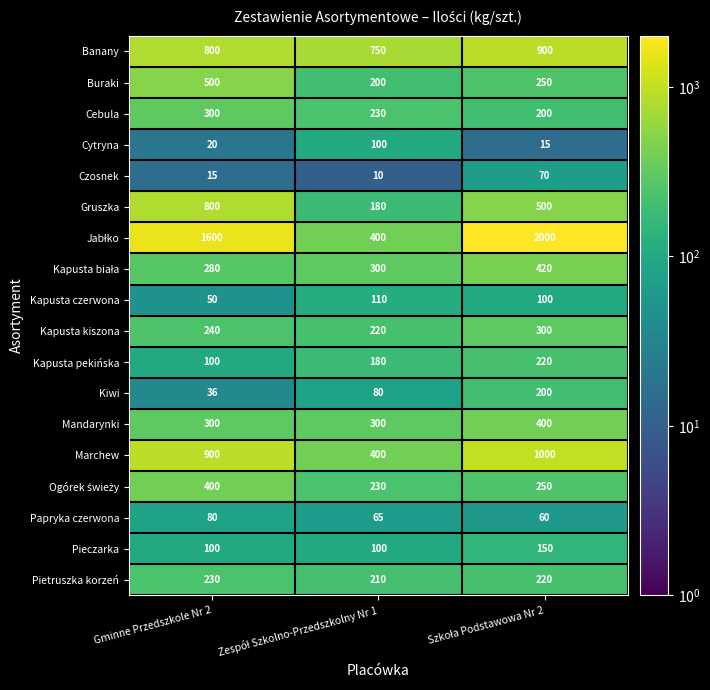

Which category has the highest value in the Buraki series?

Gminne Przedszkole Nr 2